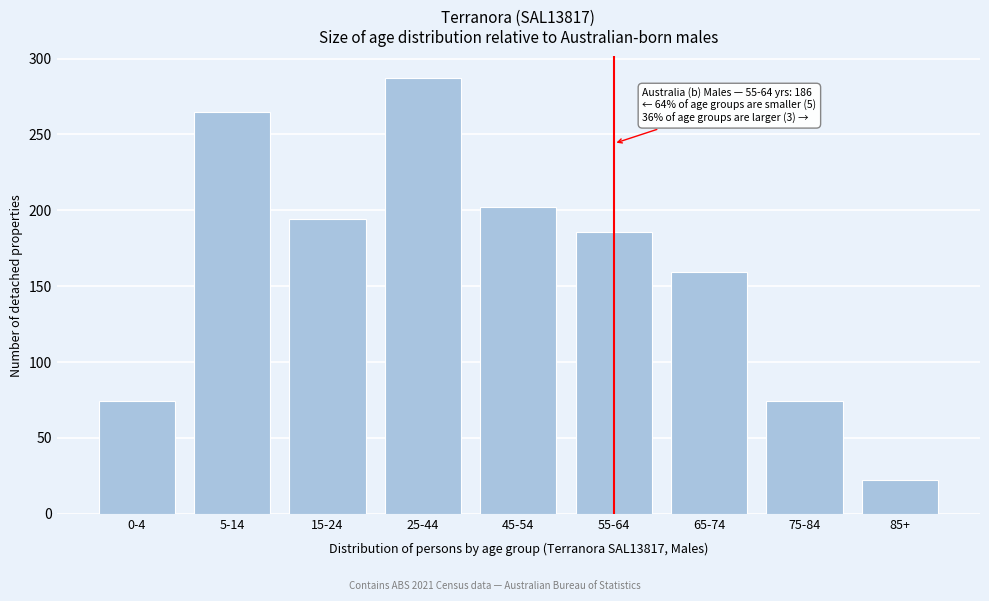

Reading left to right, list all the values displayed in this chart.

0-4=74	5-14=265	15-24=194	25-44=287	45-54=202	55-64=186	65-74=159	75-84=74	85+=22